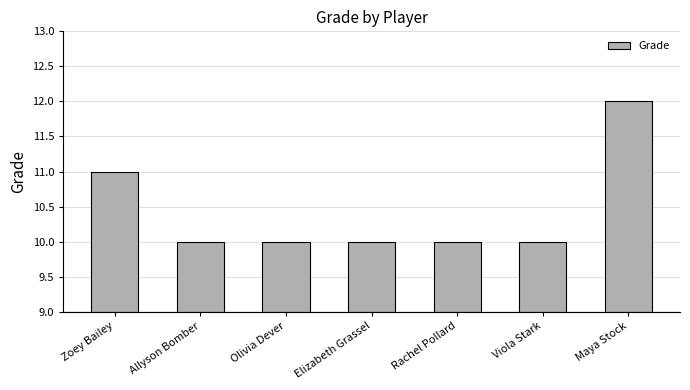

What is the maximum value shown in the chart?

12